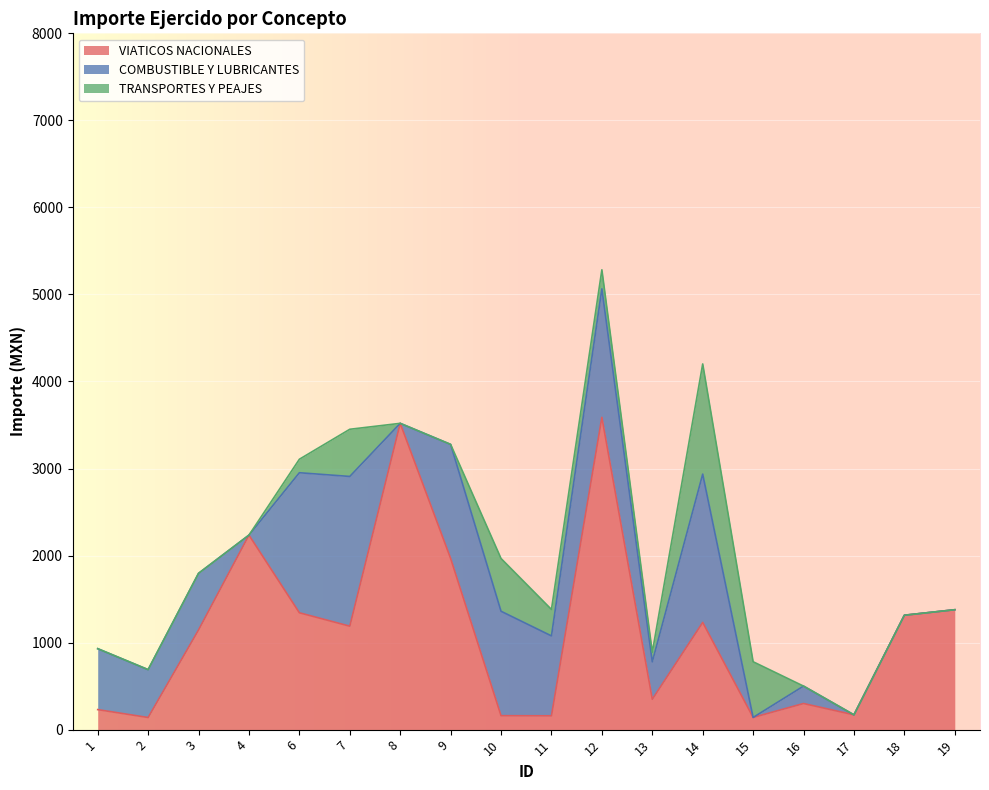

Rank the categories by VIATICOS NACIONALES value from lowest to highest.

2, 15, 11, 10, 17, 1, 16, 13, 3, 7, 14, 18, 6, 19, 9, 4, 8, 12